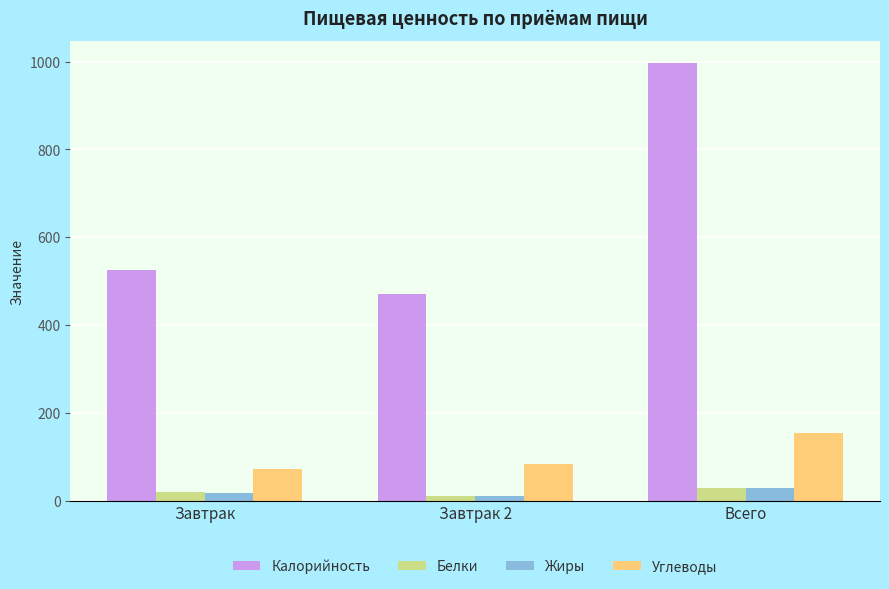

True or false: Жиры has a value of 29.2 at Всего.

True